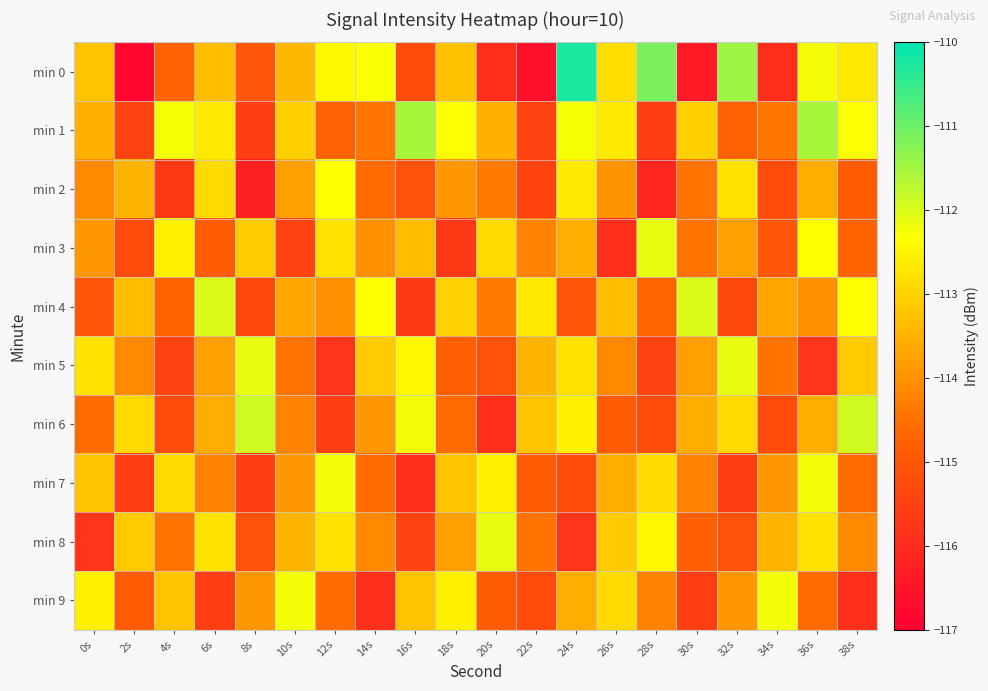

Which series has the largest range (max minus min)?

min 0